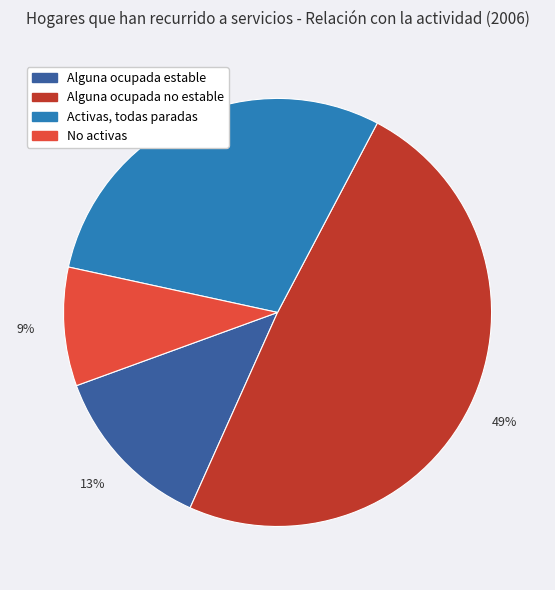

Between No activas and Alguna ocupada estable, which is larger?

Alguna ocupada estable